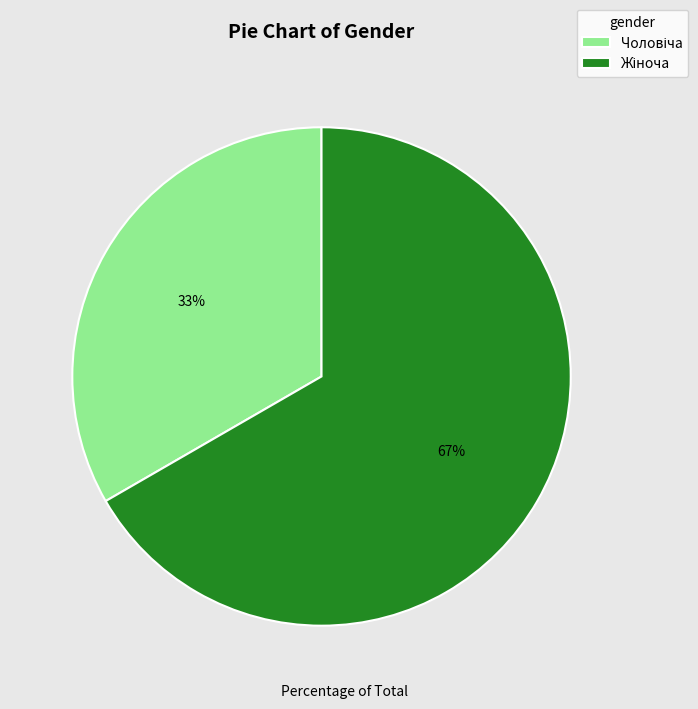

How many slices are in this pie chart?

2